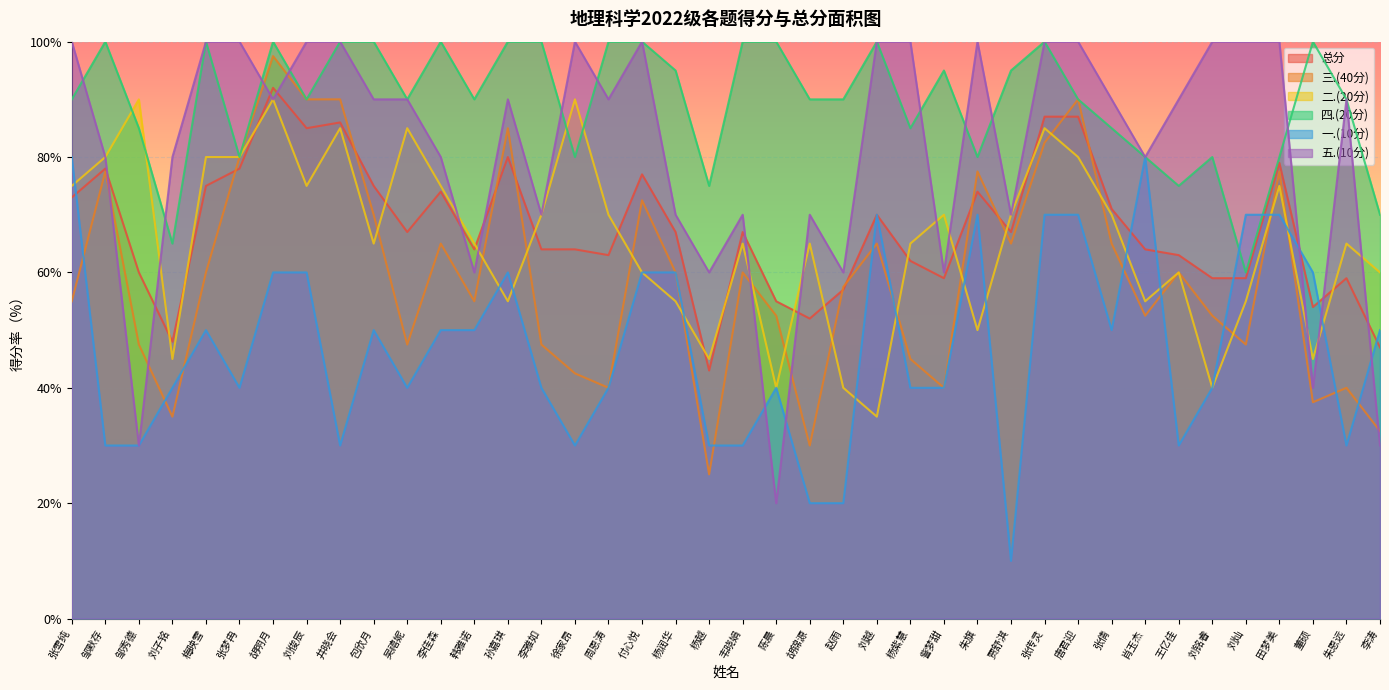

Reading left to right, transcribe all the data shown in this chart.

总分: 张雪纯=73.0	邹默存=78.0	邹秀德=60.0	刘子铭=48.0	梅映雪=75.0	张梦冉=78.0	胡明月=92.0	刘俊辰=85.0	井晓会=86.0	包欣月=75.0	吴禧妮=67.0	李佳森=74.0	韩雅诺=64.0	孙嘉琪=80.0	李雅如=64.0	徐家昂=64.0	周恩涛=63.0	付心悦=77.0	杨润华=67.0	杨越=43.0	韦晓娟=67.0	陈晨=55.0	胡锦源=52.0	赵雨=57.0	刘越=70.0	杨紫慧=62.0	訾梦甜=59.0	朱旗=74.0	贾舒淇=67.0	张传灵=87.0	唐君迎=87.0	张倩=71.0	肖玉杰=64.0	王亿佳=63.0	刘铭睿=59.0	刘灿=59.0	田梦美=79.0	董硕=54.0	朱恩远=59.0	李涛=47.0
三.(40分): 张雪纯=55.0	邹默存=77.5	邹秀德=47.5	刘子铭=35.0	梅映雪=60.0	张梦冉=80.0	胡明月=97.5	刘俊辰=90.0	井晓会=90.0	包欣月=70.0	吴禧妮=47.5	李佳森=65.0	韩雅诺=55.0	孙嘉琪=85.0	李雅如=47.5	徐家昂=42.5	周恩涛=40.0	付心悦=72.5	杨润华=60.0	杨越=25.0	韦晓娟=60.0	陈晨=52.5	胡锦源=30.0	赵雨=57.5	刘越=65.0	杨紫慧=45.0	訾梦甜=40.0	朱旗=77.5	贾舒淇=65.0	张传灵=82.5	唐君迎=90.0	张倩=65.0	肖玉杰=52.5	王亿佳=60.0	刘铭睿=52.5	刘灿=47.5	田梦美=77.5	董硕=37.5	朱恩远=40.0	李涛=32.5
二.(20分): 张雪纯=75.0	邹默存=80.0	邹秀德=90.0	刘子铭=45.0	梅映雪=80.0	张梦冉=80.0	胡明月=90.0	刘俊辰=75.0	井晓会=85.0	包欣月=65.0	吴禧妮=85.0	李佳森=75.0	韩雅诺=65.0	孙嘉琪=55.0	李雅如=70.0	徐家昂=90.0	周恩涛=70.0	付心悦=60.0	杨润华=55.0	杨越=45.0	韦晓娟=65.0	陈晨=40.0	胡锦源=65.0	赵雨=40.0	刘越=35.0	杨紫慧=65.0	訾梦甜=70.0	朱旗=50.0	贾舒淇=70.0	张传灵=85.0	唐君迎=80.0	张倩=70.0	肖玉杰=55.0	王亿佳=60.0	刘铭睿=40.0	刘灿=55.0	田梦美=75.0	董硕=45.0	朱恩远=65.0	李涛=60.0
四.(20分): 张雪纯=90.0	邹默存=100.0	邹秀德=85.0	刘子铭=65.0	梅映雪=100.0	张梦冉=80.0	胡明月=100.0	刘俊辰=90.0	井晓会=100.0	包欣月=100.0	吴禧妮=90.0	李佳森=100.0	韩雅诺=90.0	孙嘉琪=100.0	李雅如=100.0	徐家昂=80.0	周恩涛=100.0	付心悦=100.0	杨润华=95.0	杨越=75.0	韦晓娟=100.0	陈晨=100.0	胡锦源=90.0	赵雨=90.0	刘越=100.0	杨紫慧=85.0	訾梦甜=95.0	朱旗=80.0	贾舒淇=95.0	张传灵=100.0	唐君迎=90.0	张倩=85.0	肖玉杰=80.0	王亿佳=75.0	刘铭睿=80.0	刘灿=60.0	田梦美=80.0	董硕=100.0	朱恩远=90.0	李涛=70.0
一.(10分): 张雪纯=80.0	邹默存=30.0	邹秀德=30.0	刘子铭=40.0	梅映雪=50.0	张梦冉=40.0	胡明月=60.0	刘俊辰=60.0	井晓会=30.0	包欣月=50.0	吴禧妮=40.0	李佳森=50.0	韩雅诺=50.0	孙嘉琪=60.0	李雅如=40.0	徐家昂=30.0	周恩涛=40.0	付心悦=60.0	杨润华=60.0	杨越=30.0	韦晓娟=30.0	陈晨=40.0	胡锦源=20.0	赵雨=20.0	刘越=70.0	杨紫慧=40.0	訾梦甜=40.0	朱旗=70.0	贾舒淇=10.0	张传灵=70.0	唐君迎=70.0	张倩=50.0	肖玉杰=80.0	王亿佳=30.0	刘铭睿=40.0	刘灿=70.0	田梦美=70.0	董硕=60.0	朱恩远=30.0	李涛=50.0
五.(10分): 张雪纯=100.0	邹默存=80.0	邹秀德=30.0	刘子铭=80.0	梅映雪=100.0	张梦冉=100.0	胡明月=90.0	刘俊辰=100.0	井晓会=100.0	包欣月=90.0	吴禧妮=90.0	李佳森=80.0	韩雅诺=60.0	孙嘉琪=90.0	李雅如=70.0	徐家昂=100.0	周恩涛=90.0	付心悦=100.0	杨润华=70.0	杨越=60.0	韦晓娟=70.0	陈晨=20.0	胡锦源=70.0	赵雨=60.0	刘越=100.0	杨紫慧=100.0	訾梦甜=60.0	朱旗=100.0	贾舒淇=70.0	张传灵=100.0	唐君迎=100.0	张倩=90.0	肖玉杰=80.0	王亿佳=90.0	刘铭睿=100.0	刘灿=100.0	田梦美=100.0	董硕=40.0	朱恩远=90.0	李涛=30.0